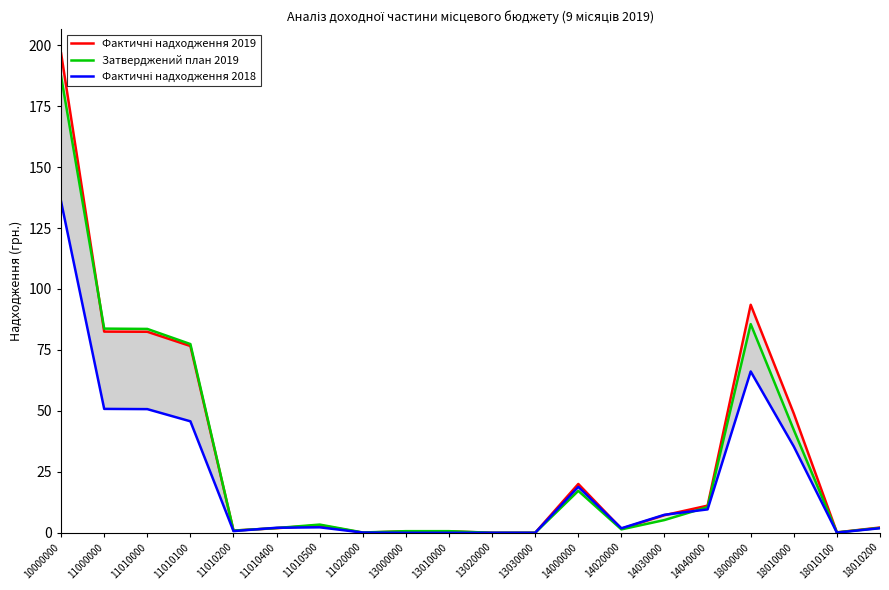

Where does the Фактичні надходження 2018 series first go above 2?

10000000